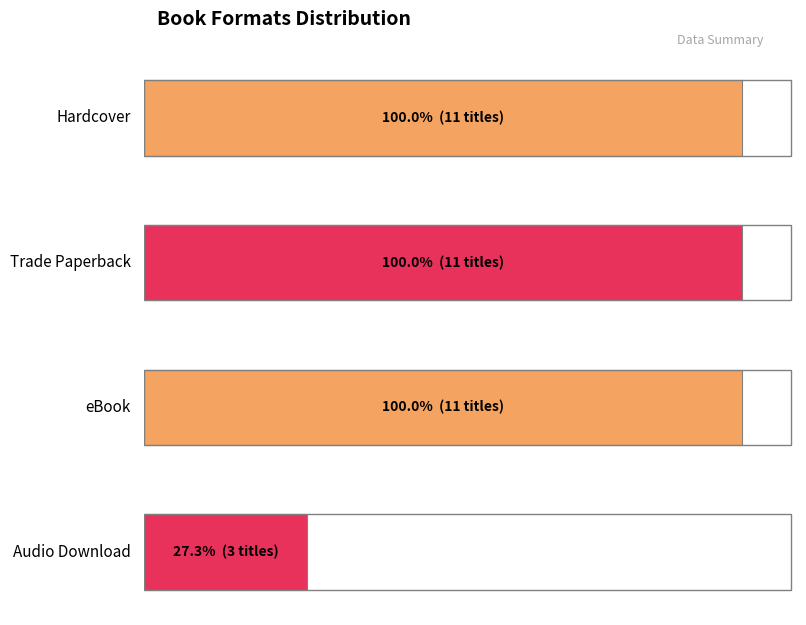

At which label is eBook closest to 3?

4